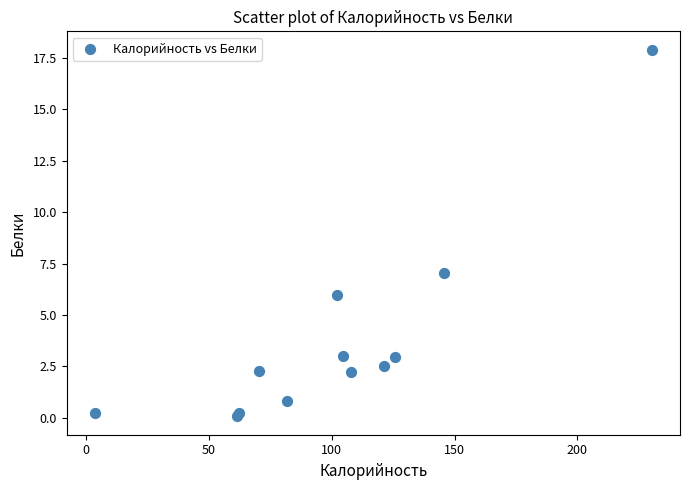

What Y value in the scatter plot is closest to 8?

7.0